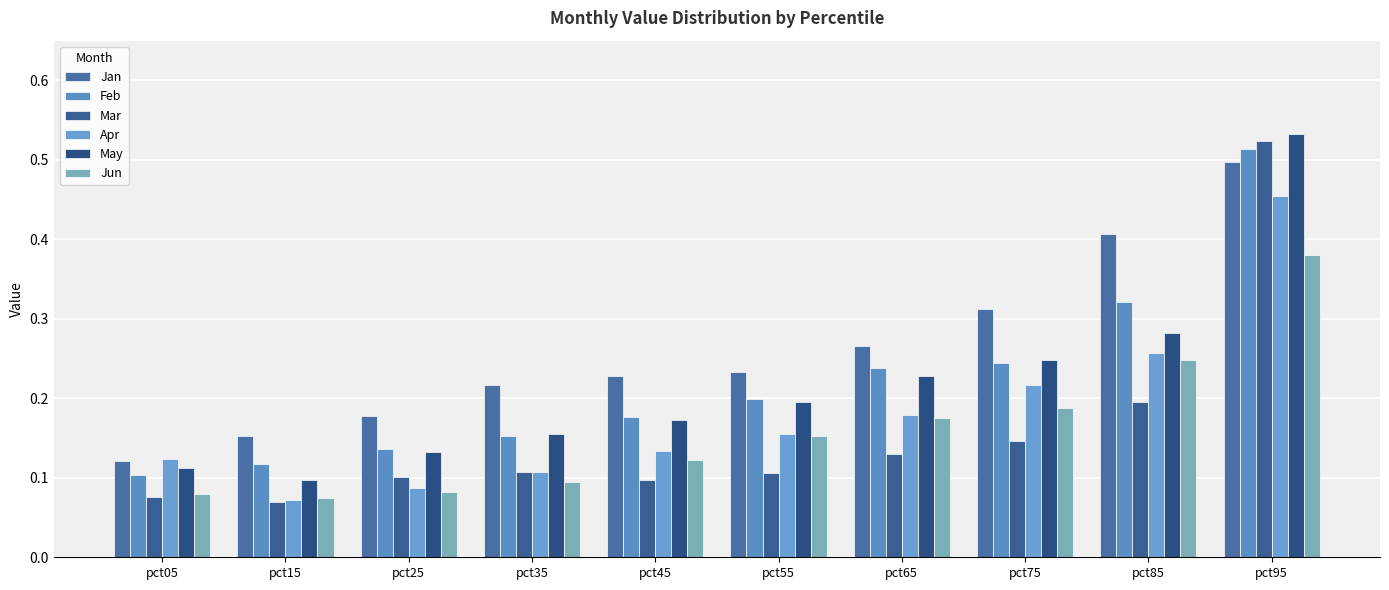

What is the value of the Feb bar at the 3rd from the left?

0.1